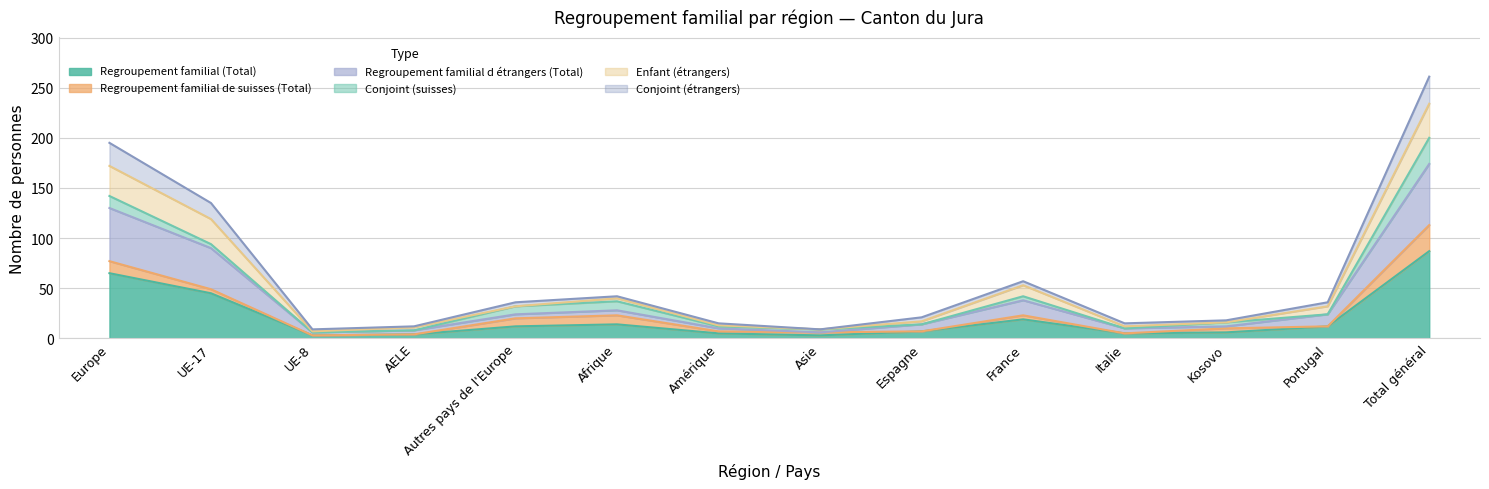

Does the chart display data point markers on the line(s)?

No